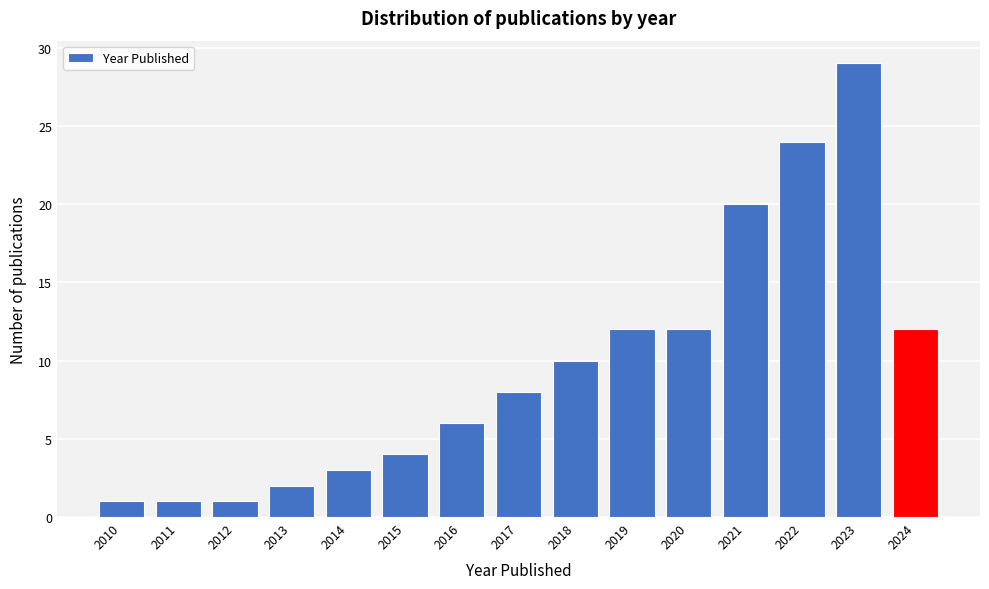

Reading right to left, extract all data points from this chart.

12	29	24	20	12	12	10	8	6	4	3	2	1	1	1